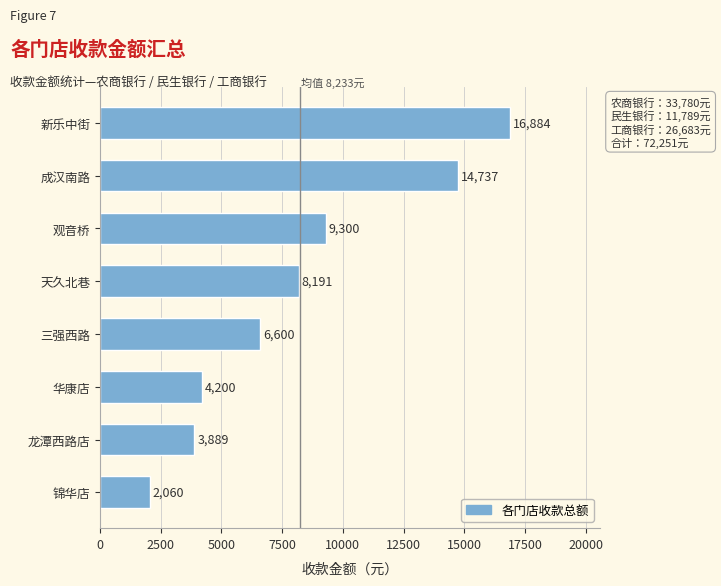

Where is the data nearest to the value 9471?

观音桥